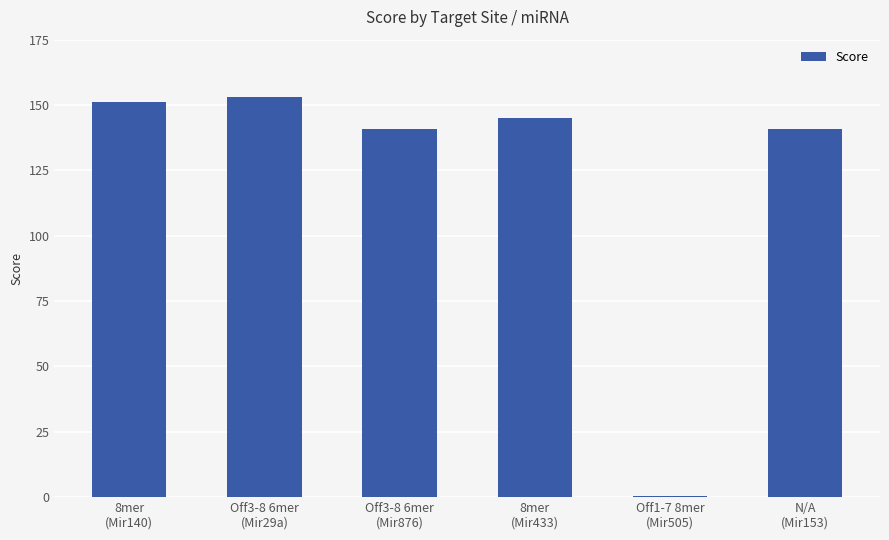

What is the change in value from 8mer
(Mir140) to Off3-8 6mer
(Mir29a)?

+2.0